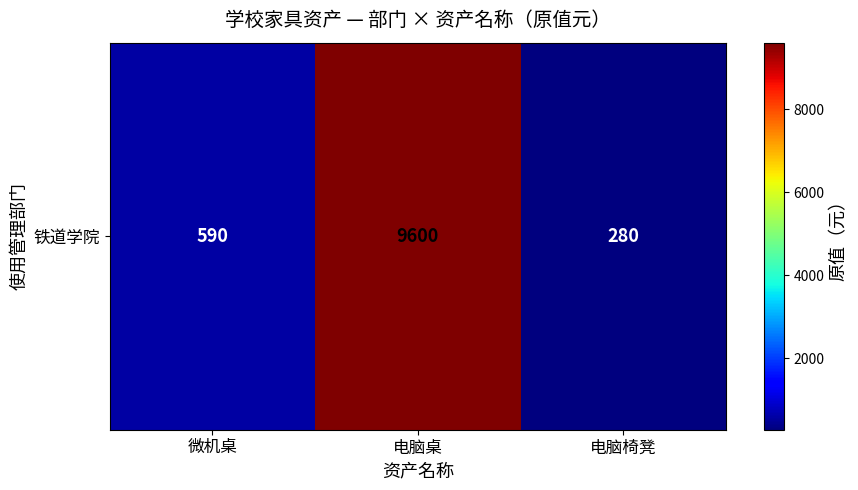

What is the sum of the values at 微机桌 and 电脑桌?

10190